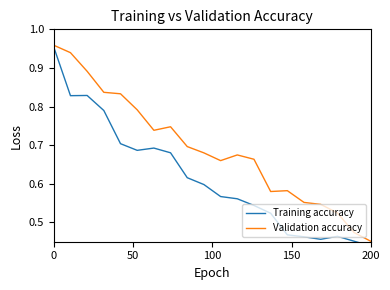

Where is Validation accuracy nearest to the value 0?

200